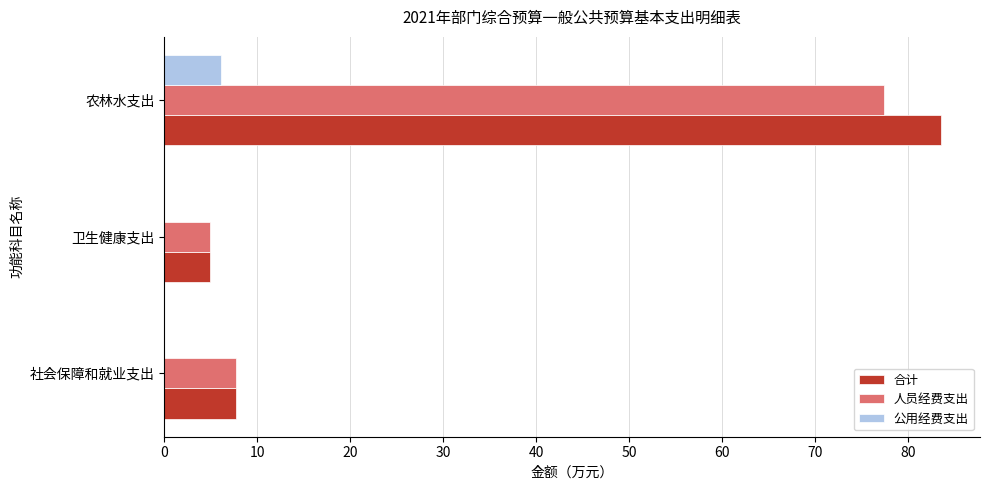

What is the greatest value displayed?

83.5